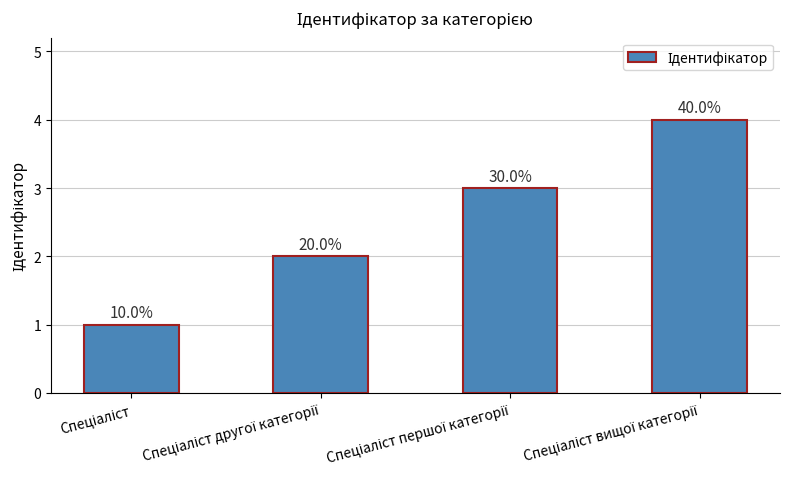

Reading left to right, transcribe all the data shown in this chart.

Спеціаліст=1	Спеціаліст другої категорії=2	Спеціаліст першої категорії=3	Спеціаліст вищої категорії=4